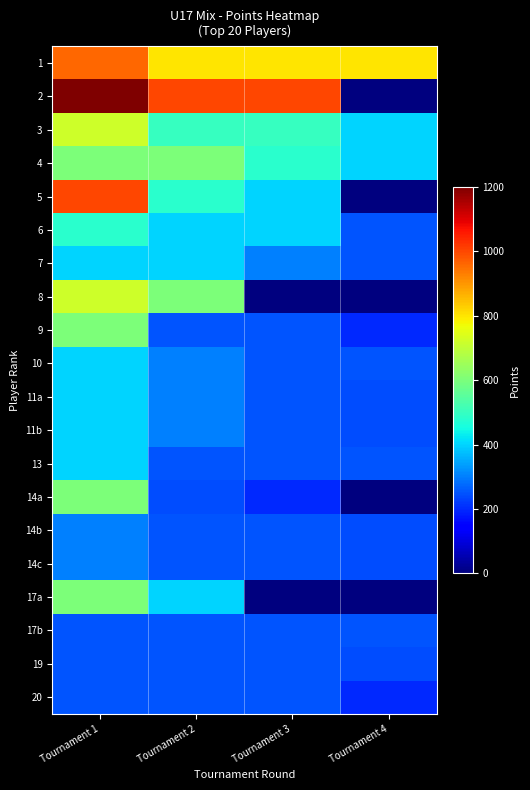

How many categories are shown in the chart?

4